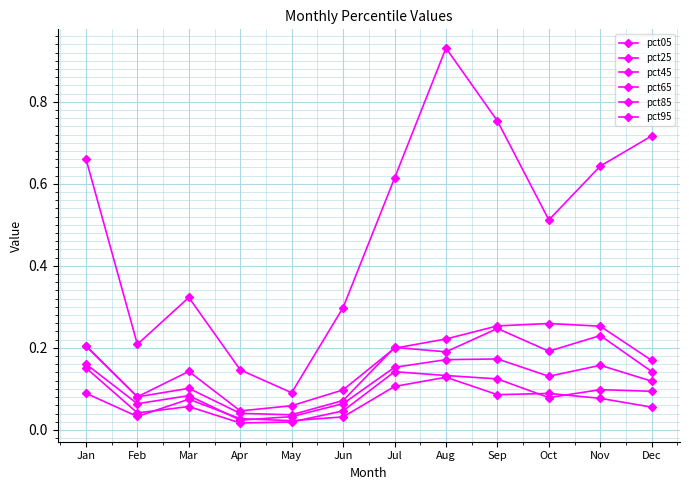

Is this an area chart (filled region under the line)?

No